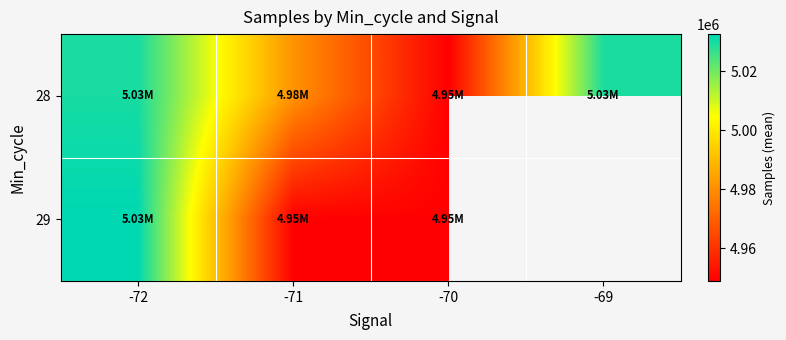

What is the greatest value displayed?

5032513.0